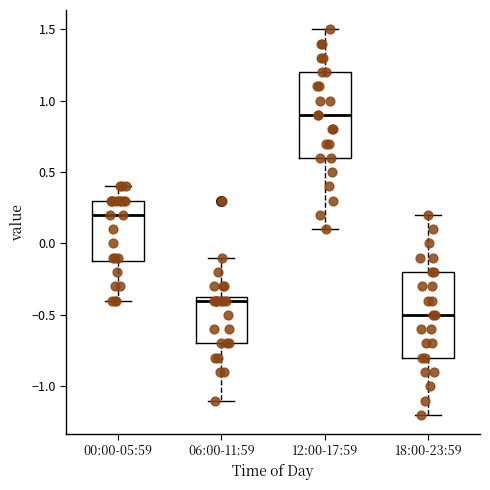

Where does the upper whisker of the box for 18:00-23:59 end on the y-axis? The values are not printed on the chart, so give them approximately, as read against the axis.

0.20